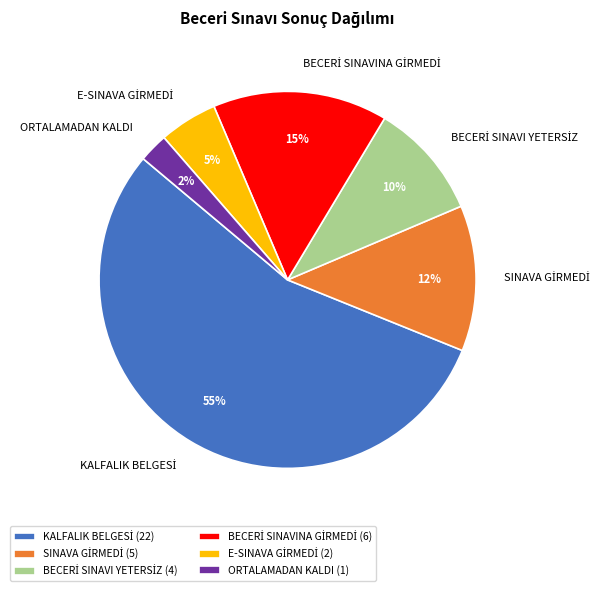

To the nearest percent, what is the average slice percentage?

17%